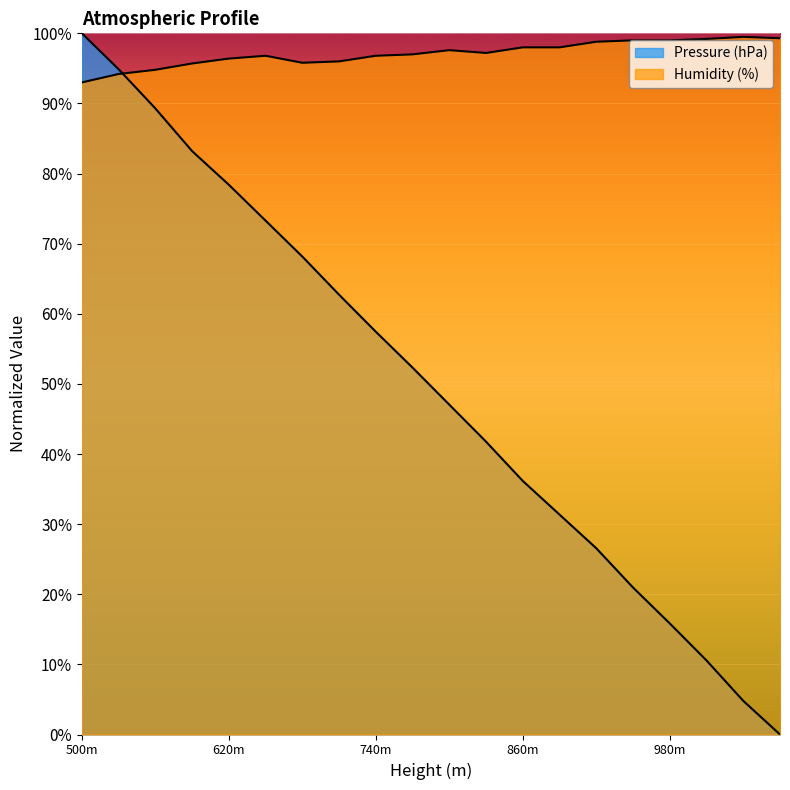

At 770, list the series in order from largest to smallest.

Humidity (%), Pressure (hPa)